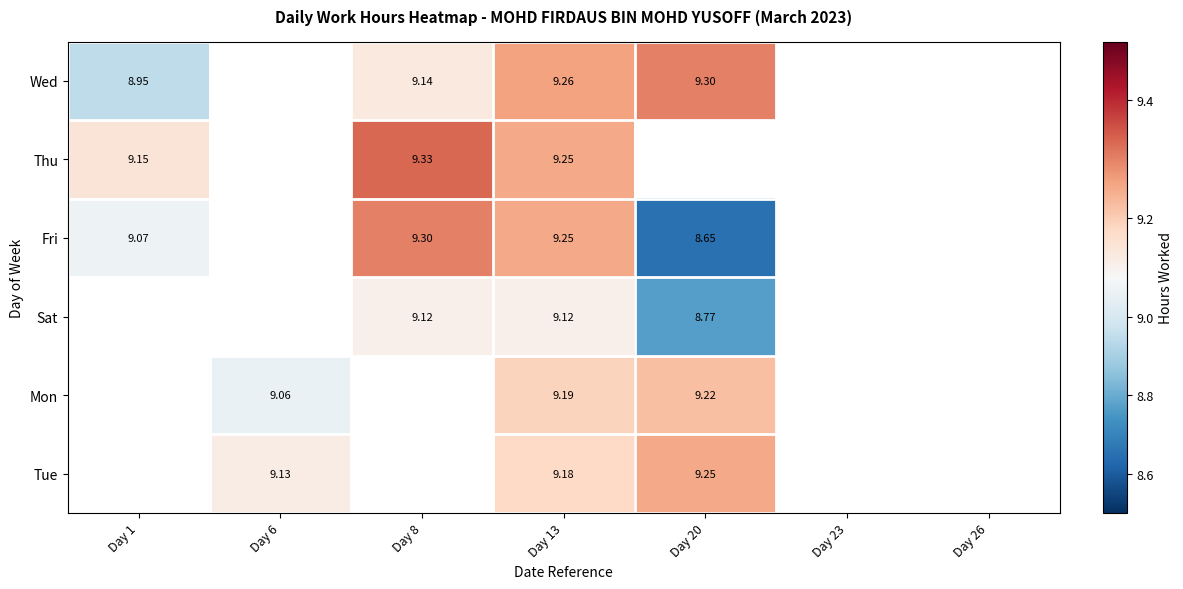

Where is Thu nearest to the value 9?

Day 1